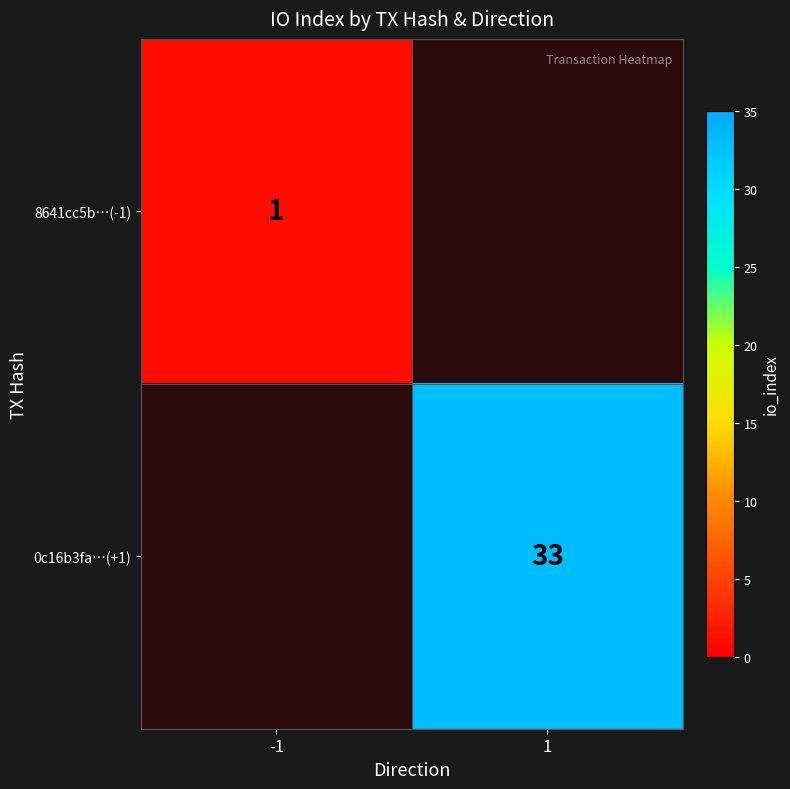

The value of 8641cc5b…(-1) at -1 is 1. True or false?

True